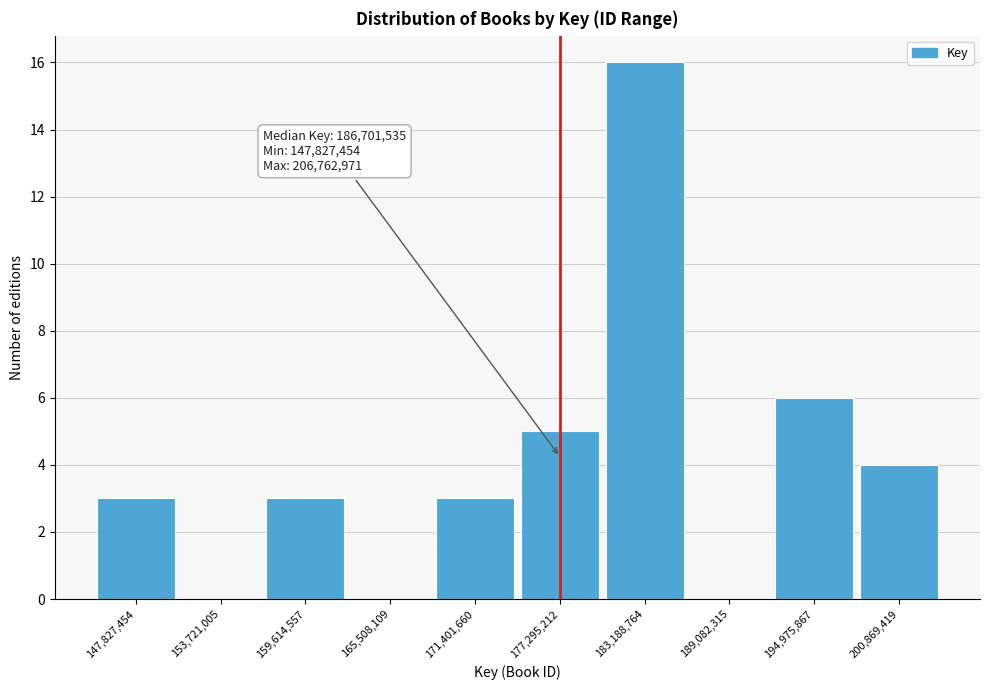

Reading right to left, transcribe all the data shown in this chart.

200,869,419=4	194,975,867=6	189,082,315=0	183,188,764=16	177,295,212=5	171,401,660=3	165,508,109=0	159,614,557=3	153,721,005=0	147,827,454=3